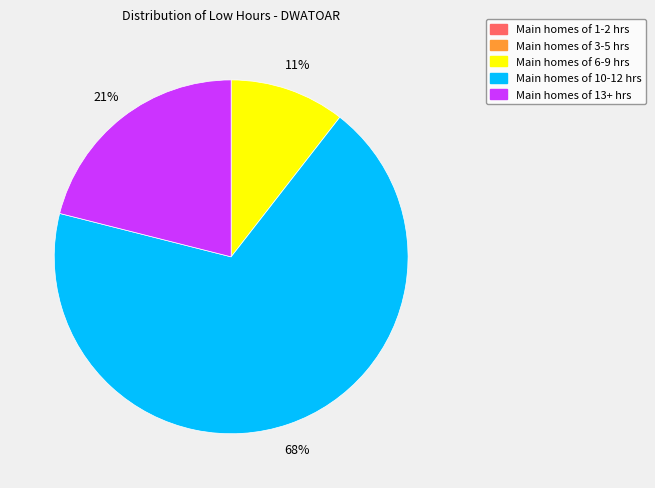

To the nearest percent, what is the average slice percentage?

20%